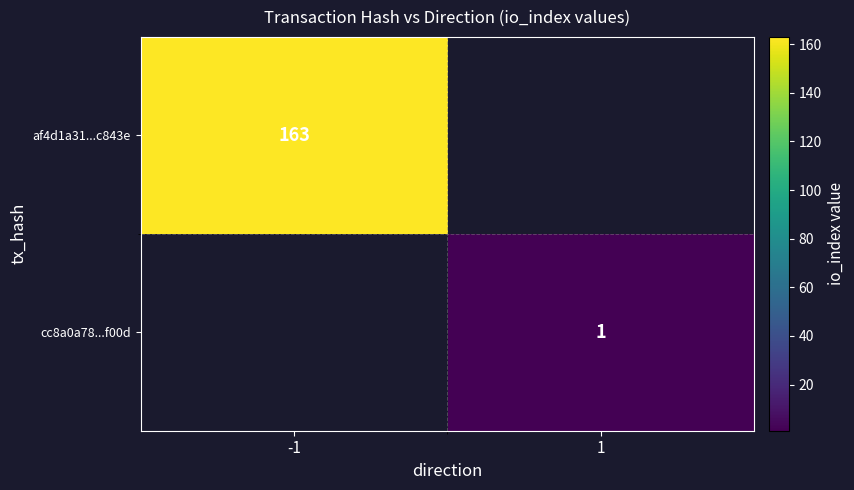

The value of cc8a0a78...f00d at 1 is 0. True or false?

False